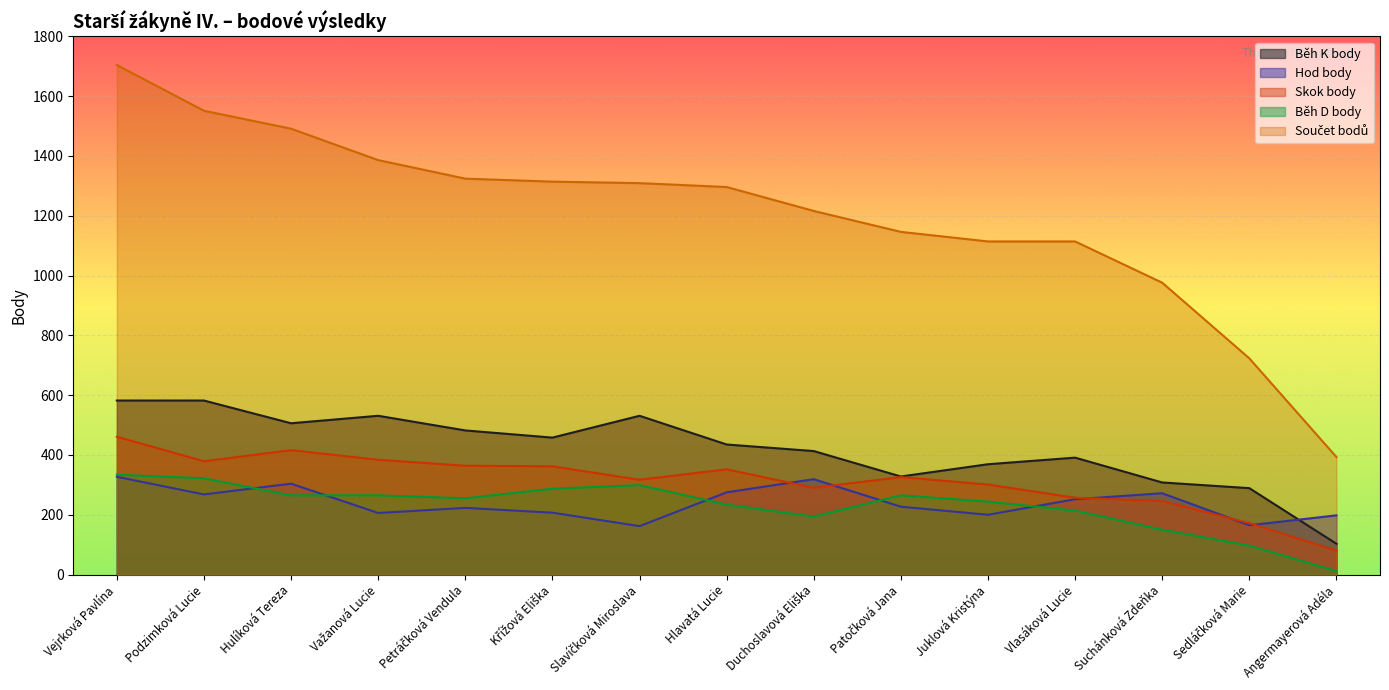

What is the maximum value for Běh K body?

582